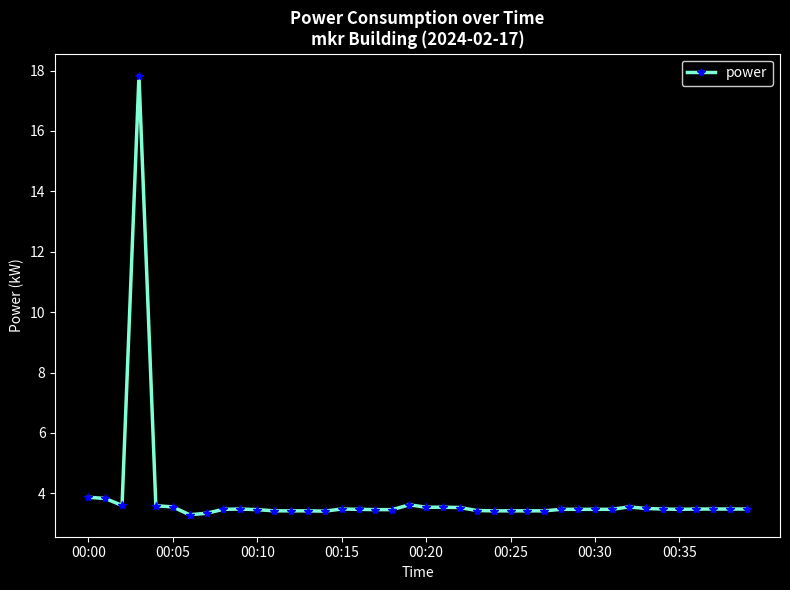

True or false: there are more than 0 points higher than both neighbors.

True